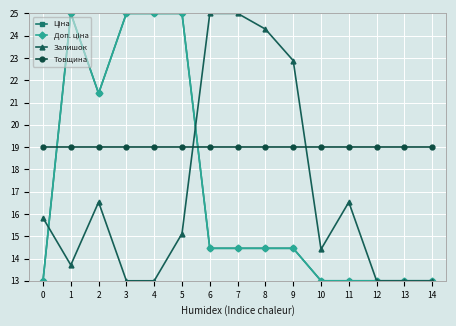

What is the difference between the highest and lowest values at 5?

9.9